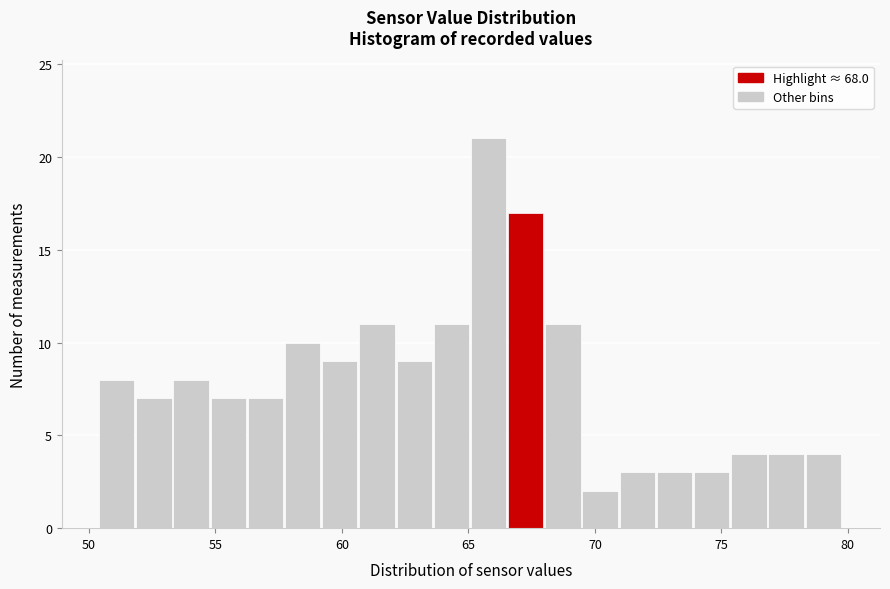

Read against the x-axis, roughly where is the centre of the tallest bar?

66.0